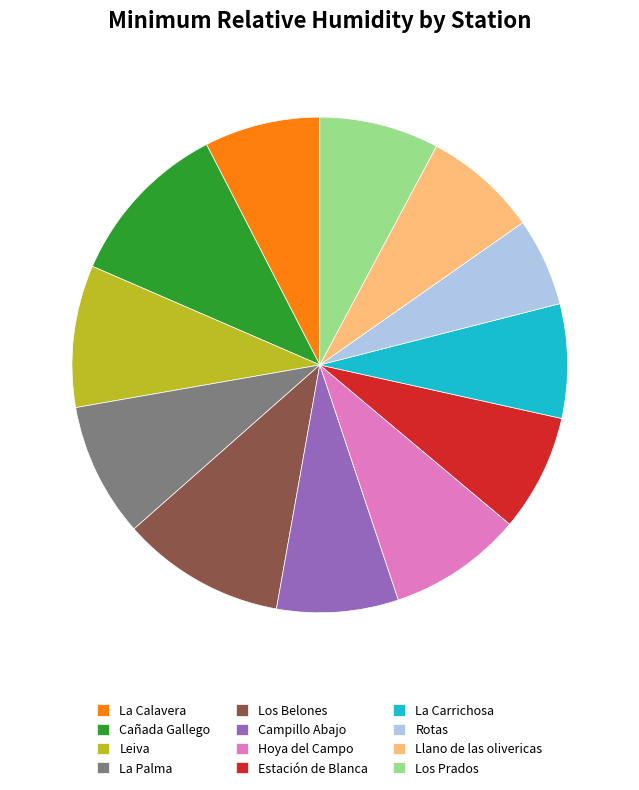

Between Hoya del Campo and Leiva, which is larger?

Leiva